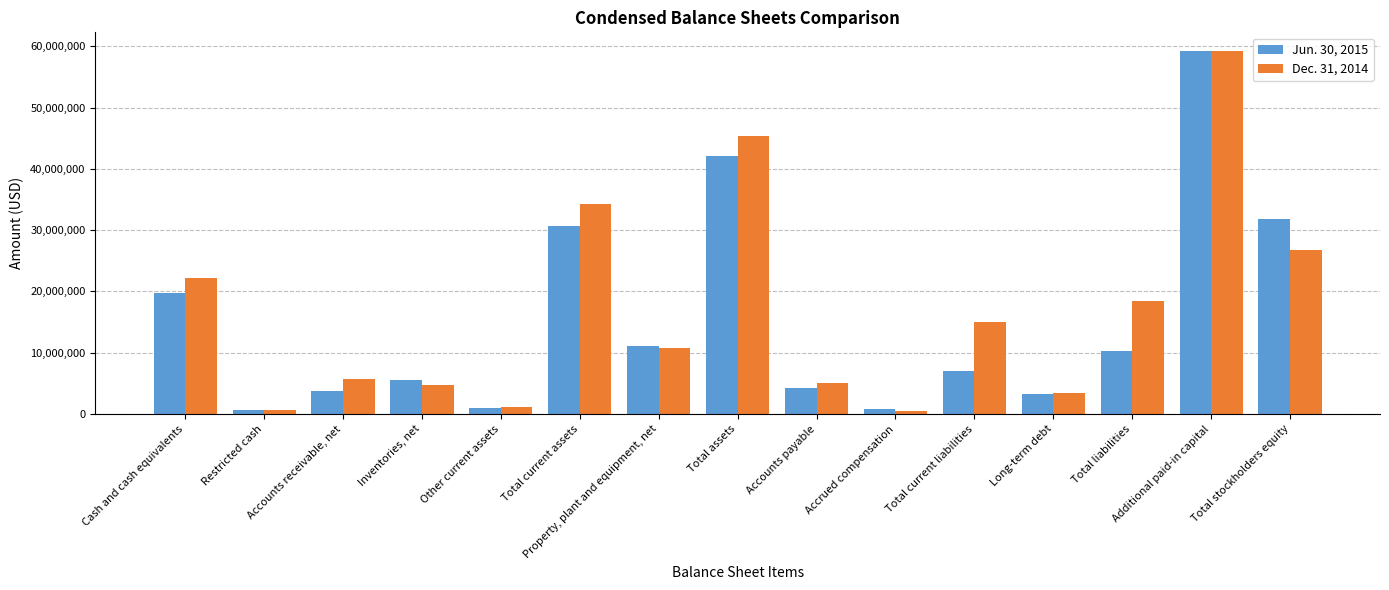

What is the value of the Jun. 30, 2015 bar at the 1st from the left?

19715134